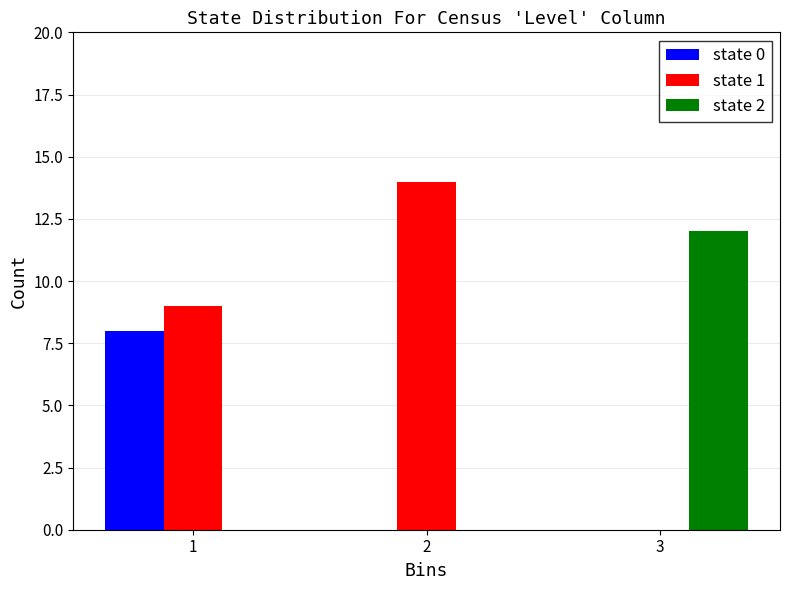

Reading left to right, extract all data points from this chart.

state 0: 1=8	2=0	3=0
state 1: 1=9	2=14	3=0
state 2: 1=0	2=0	3=12